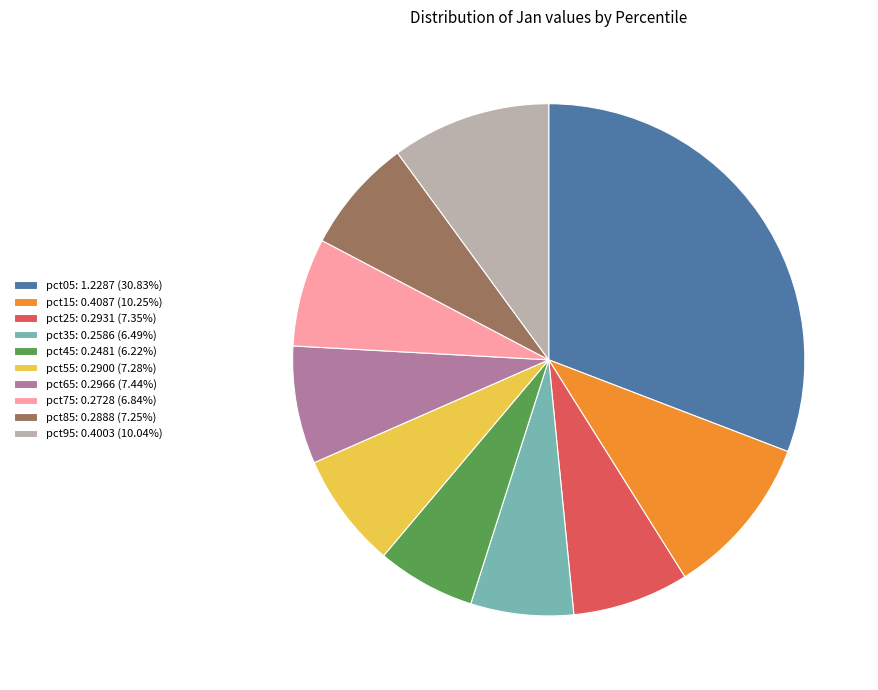

Is pct25 the majority of the pie?

No